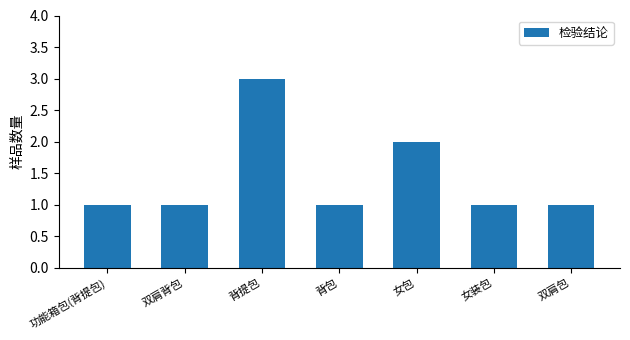

Does the chart contain stacked bars?

No